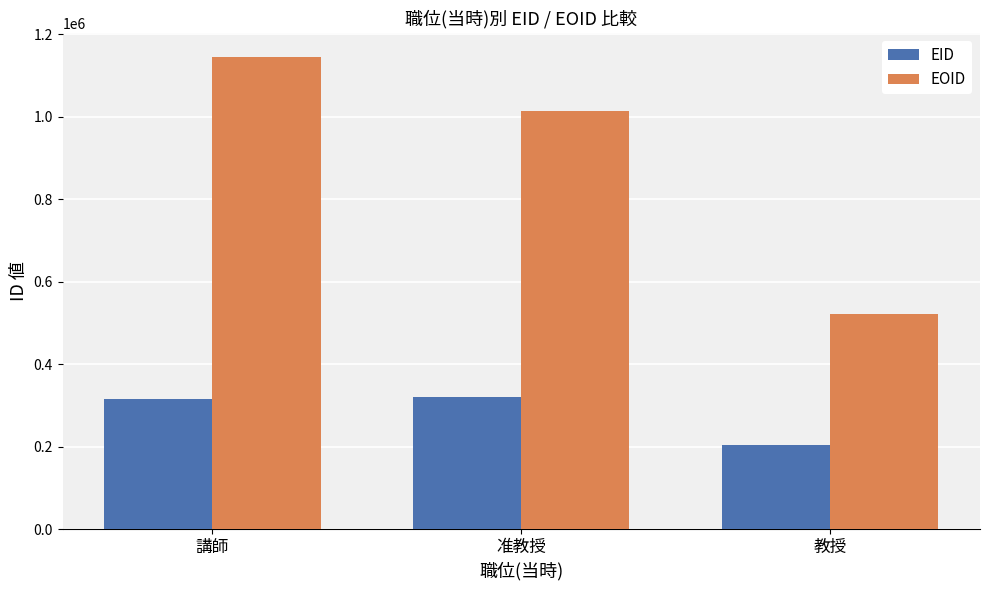

Reading right to left, list all the values displayed in this chart.

EID: 教授=203597	准教授=320657	講師=315354
EOID: 教授=522408	准教授=1014730	講師=1145517